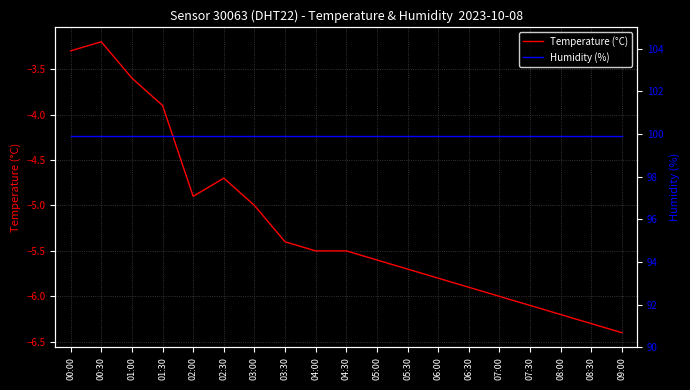

Which category has the highest value in the Temperature (°C) series?

00:30